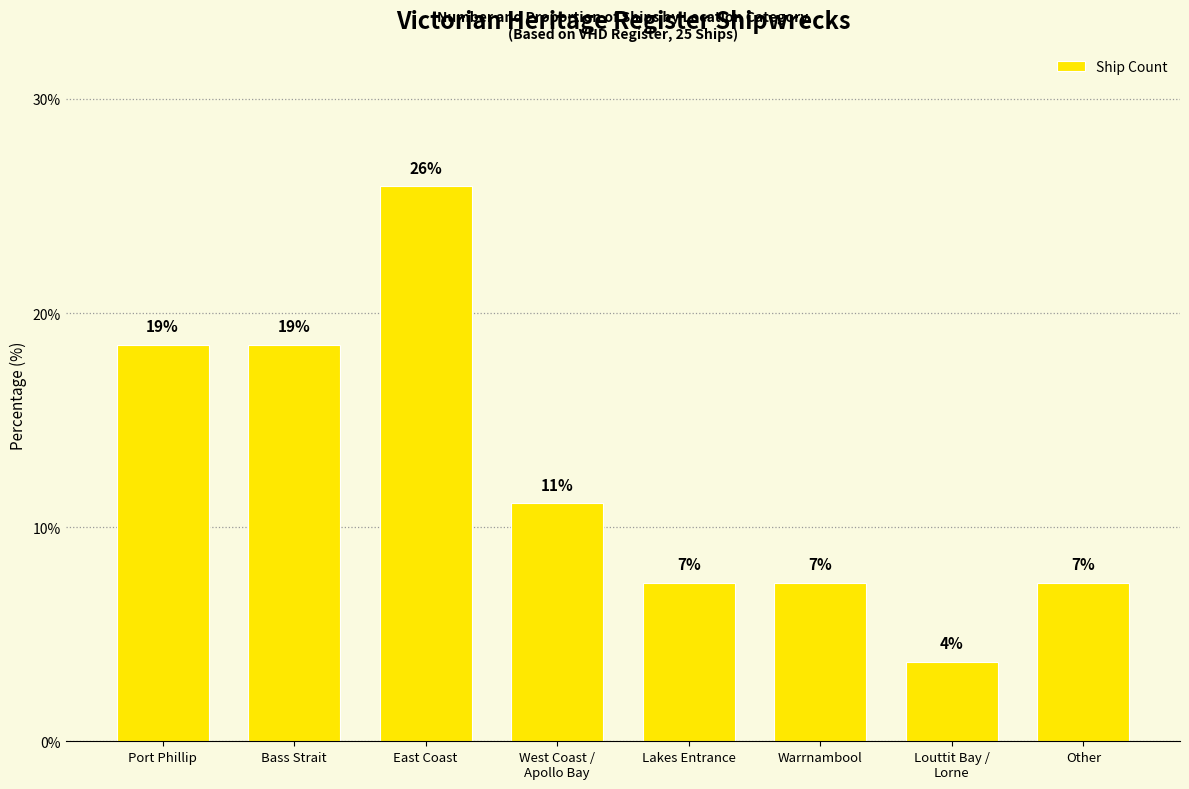

How many bars are there in total?

8